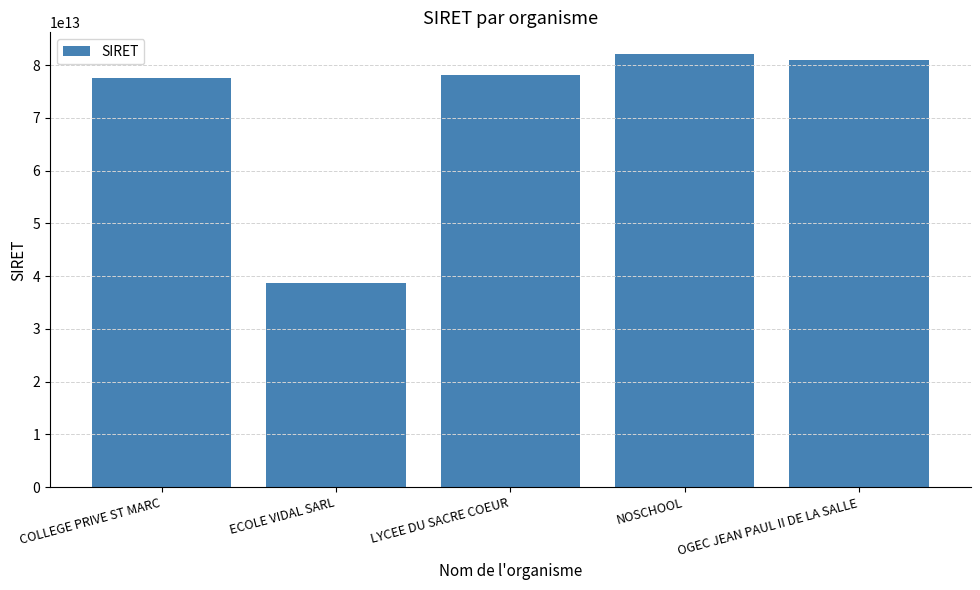

True or false: the data shows 38797206000066 at ECOLE VIDAL SARL.

True